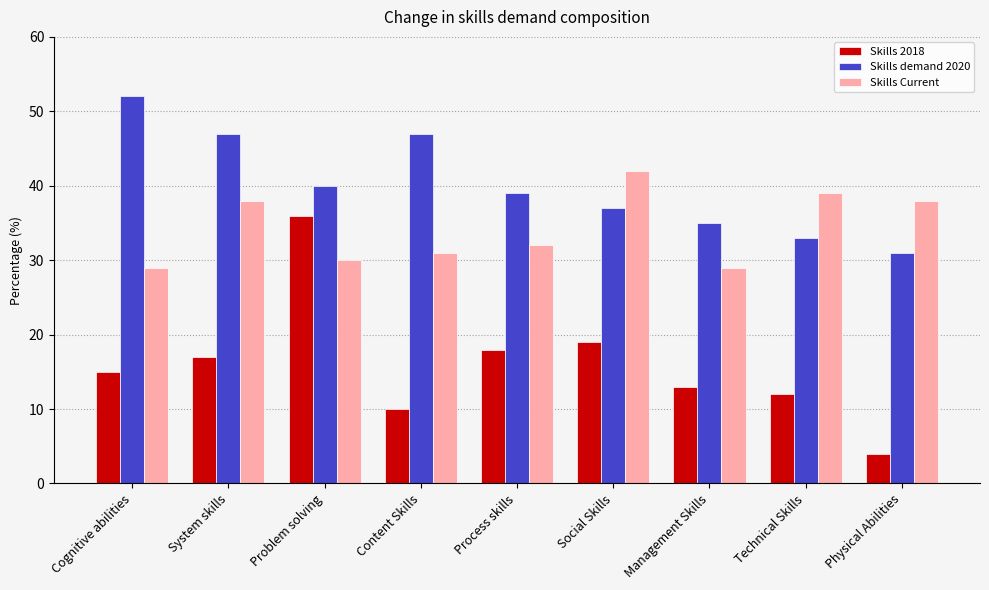

Rank the series by their average value, from highest to lowest.

Skills demand 2020, Skills Current, Skills 2018